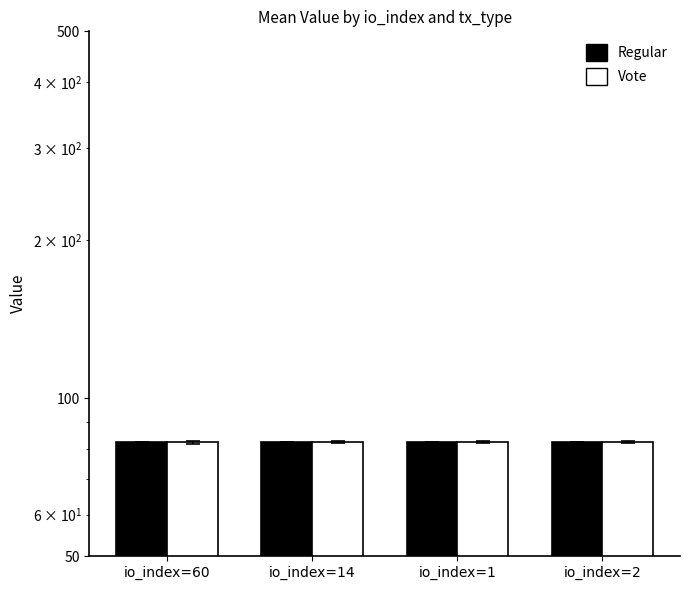

What is the sum of the Regular values at io_index=14 and io_index=2?

165.0